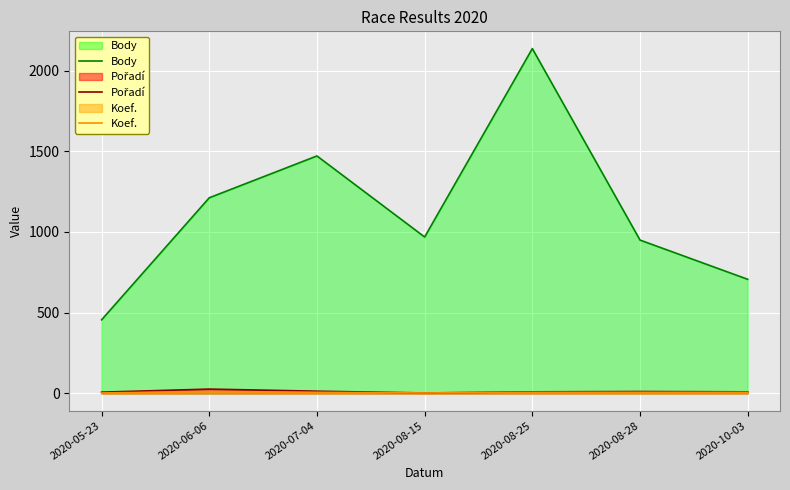

Does the chart display data point markers on the line(s)?

No